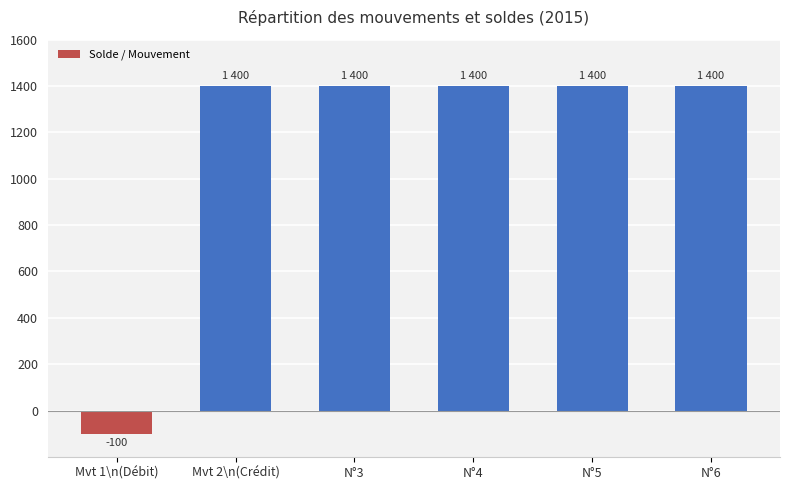

What value does the data have at Mvt 2\n(Crédit)?

1400